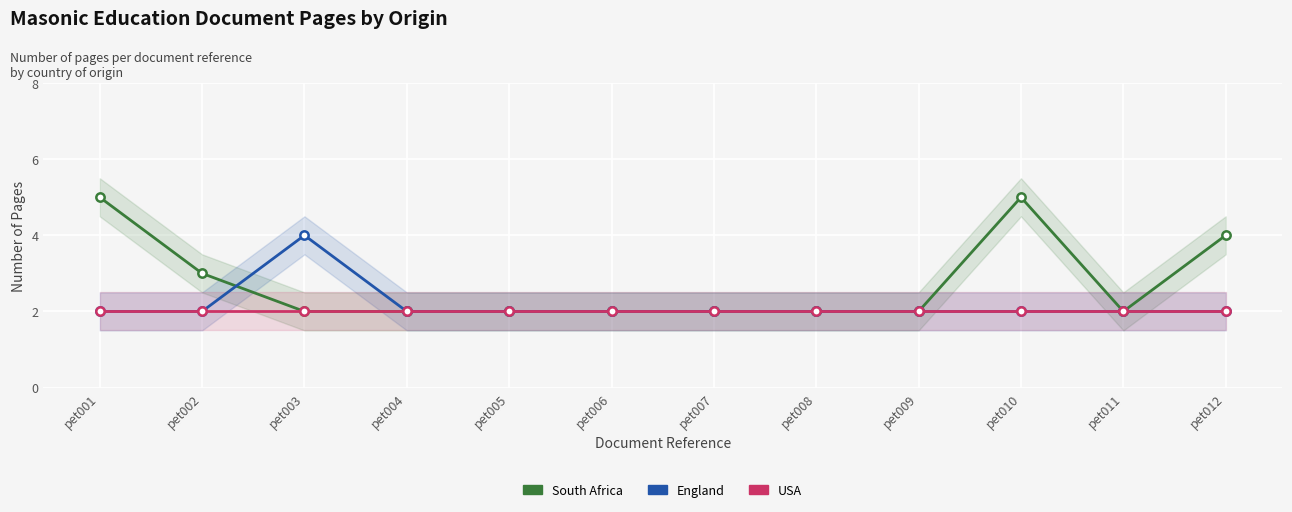

Reading left to right, what are all the values shown in this chart?

South Africa: pet001=5	pet002=3	pet003=2	pet004=2	pet005=2	pet006=2	pet007=2	pet008=2	pet009=2	pet010=5	pet011=2	pet012=4
England: pet001=2	pet002=2	pet003=4	pet004=2	pet005=2	pet006=2	pet007=2	pet008=2	pet009=2	pet010=2	pet011=2	pet012=2
USA: pet001=2	pet002=2	pet003=2	pet004=2	pet005=2	pet006=2	pet007=2	pet008=2	pet009=2	pet010=2	pet011=2	pet012=2